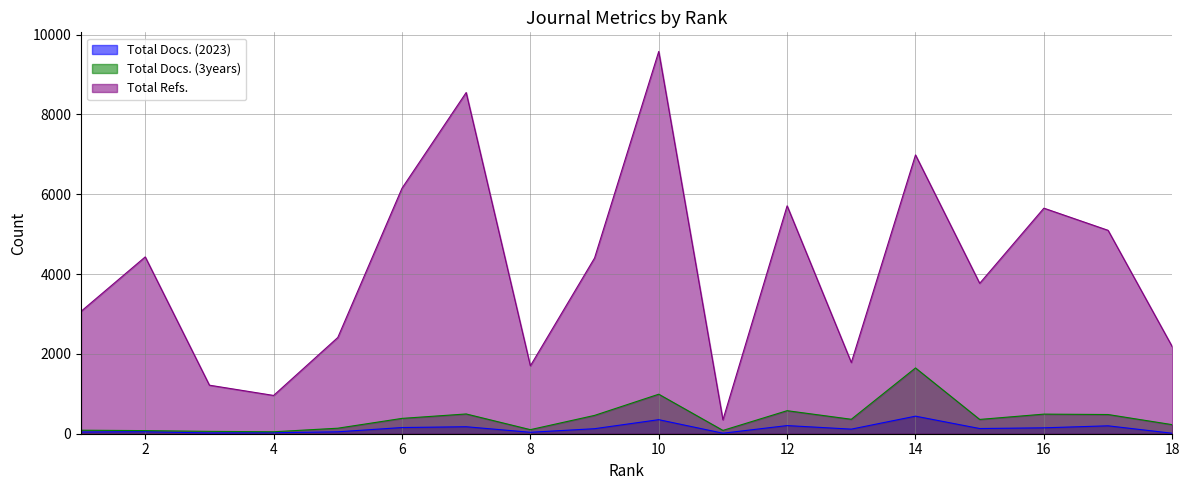

At which category is the sum across all series the highest?

10